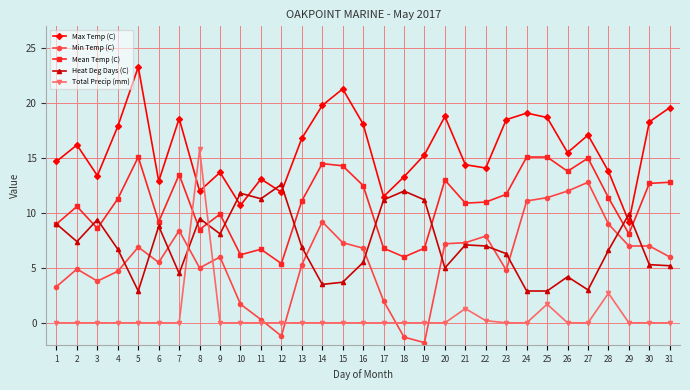

Is it true that Max Temp (C) equals 31.6 at 30?

False